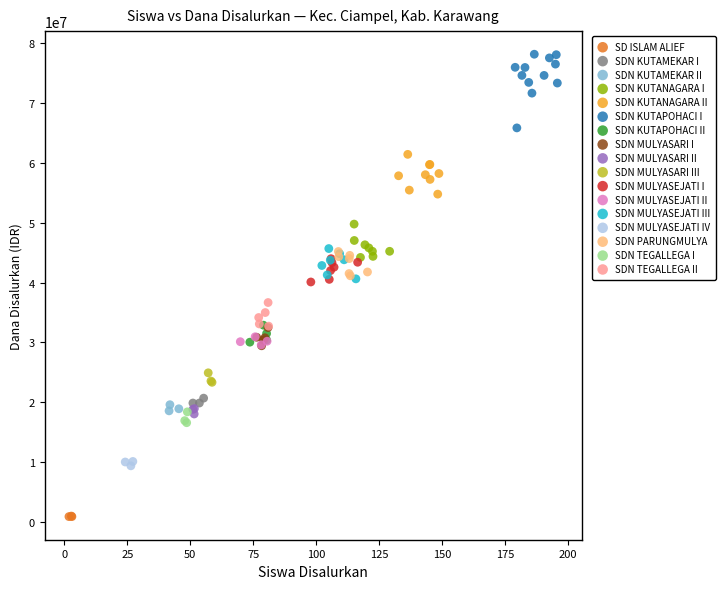

Which series contains the lowest Y value?

SD ISLAM ALIEF